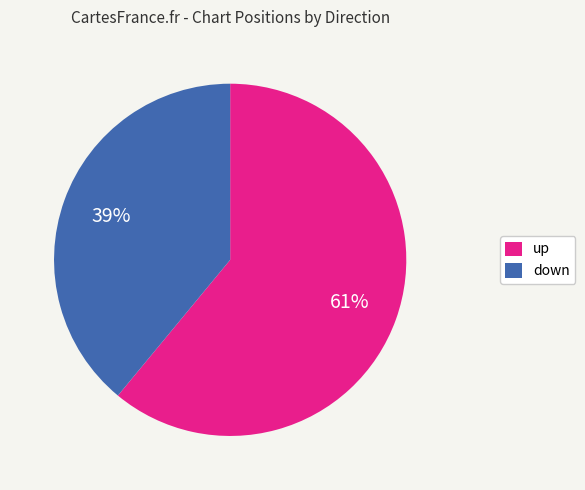

Which slice is the largest?

up